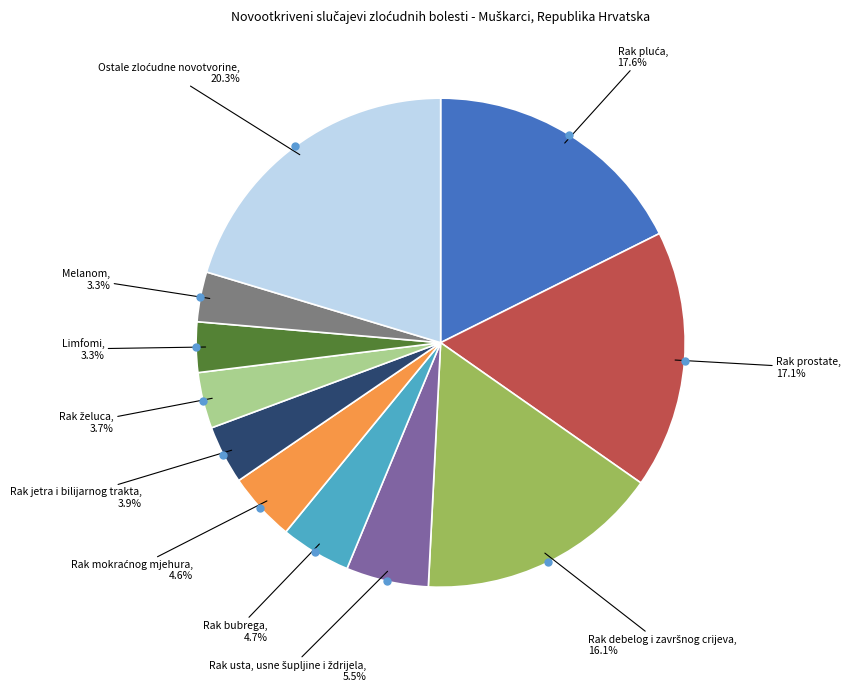

Is there any slice that represents more than half of the pie?

No